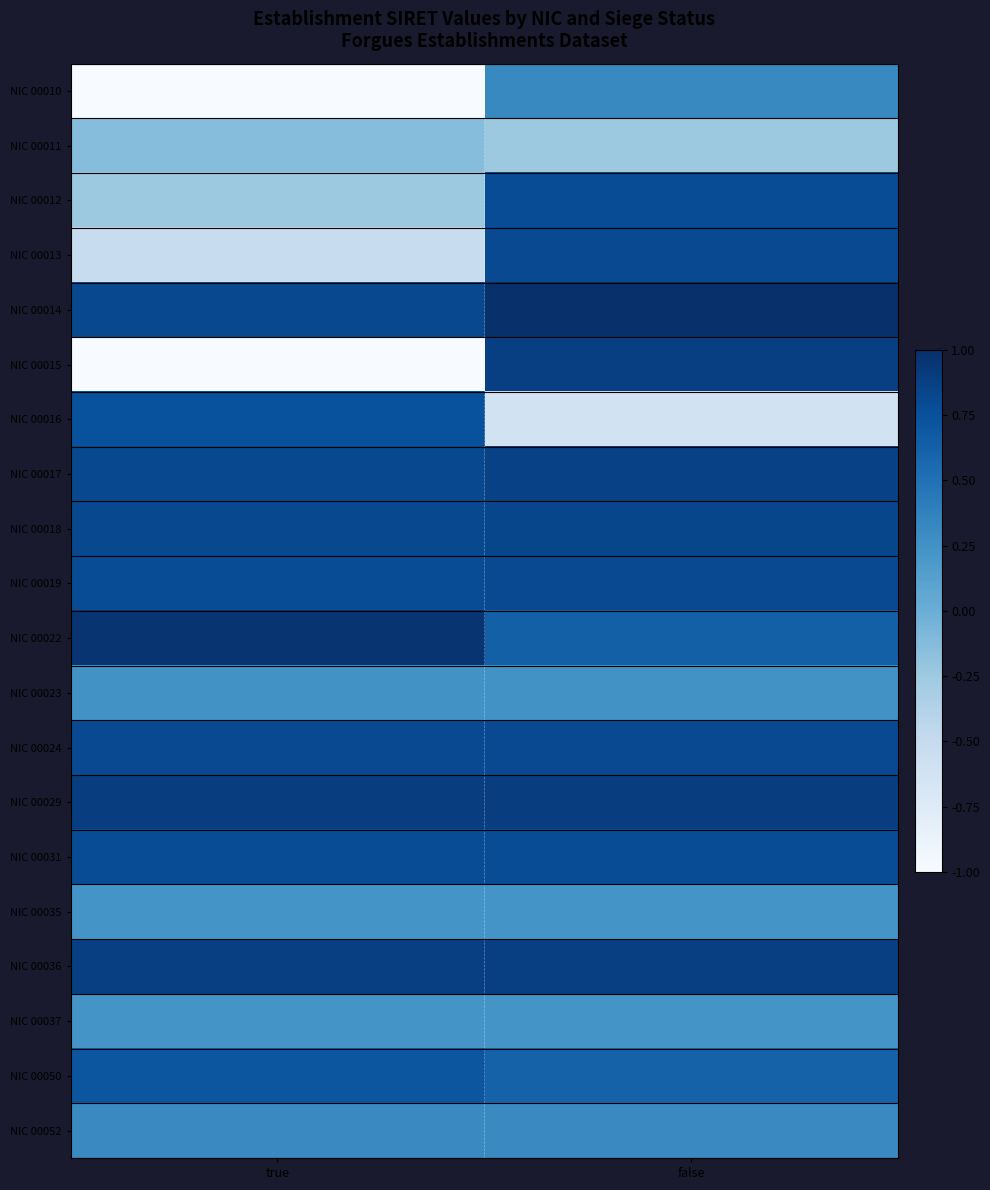

Which series has the largest total across all categories?

NIC 00014